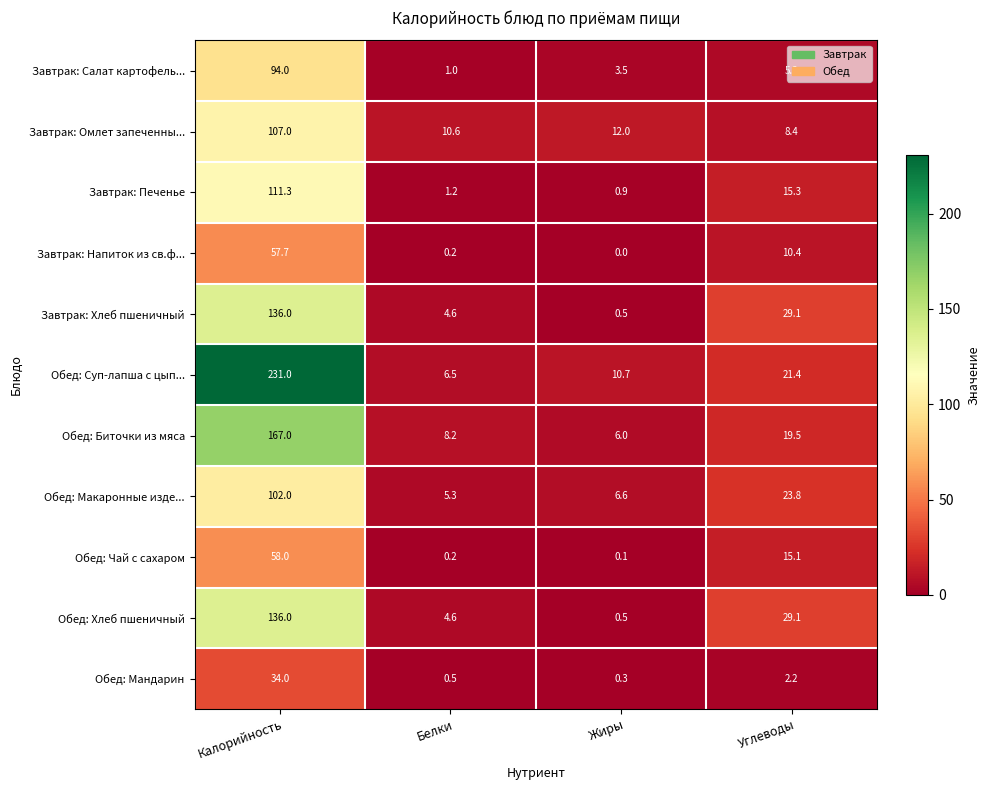

What is the total value across all series at Белки?

42.9